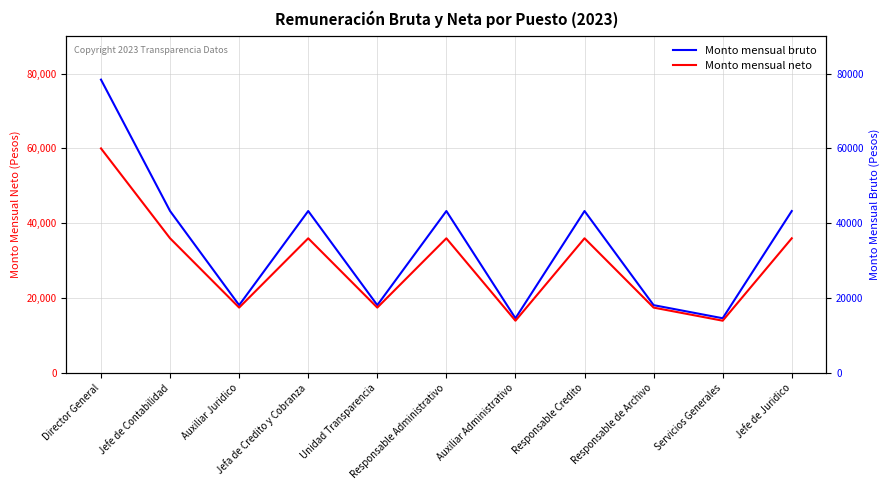

List the labels in order of Monto mensual bruto value, smallest first.

Auxiliar Administrativo, Servicios Generales, Auxiliar Juridico, Unidad Transparencia, Responsable de Archivo, Jefe de Contabilidad, Jefa de Credito y Cobranza, Responsable Administrativo, Responsable Credito, Jefe de Juridico, Director General